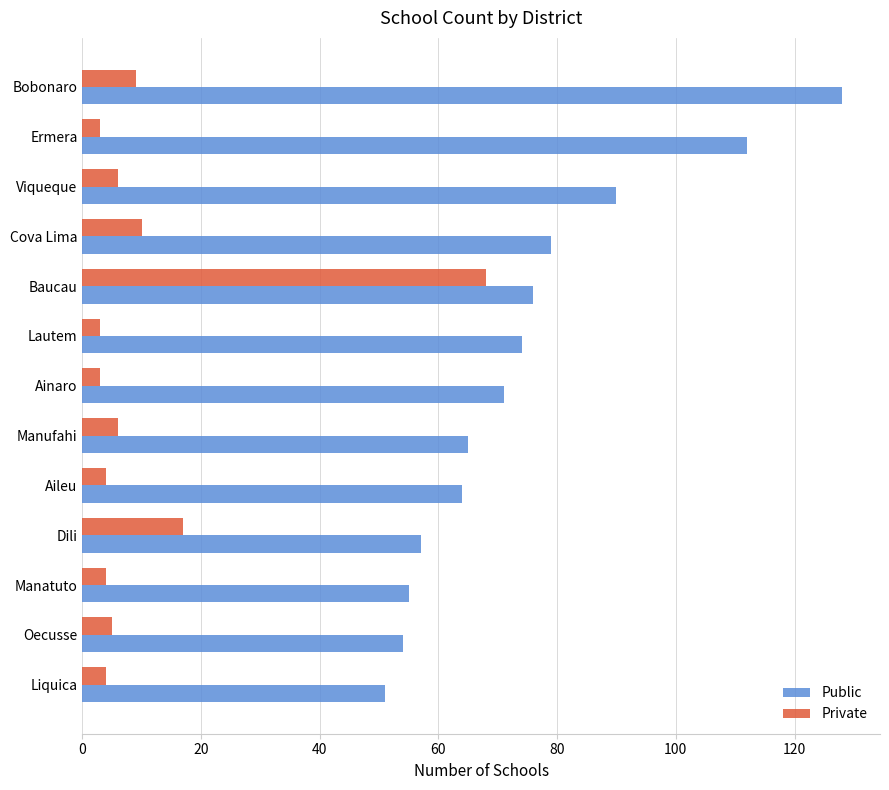

What is the sum of all Private values?

142